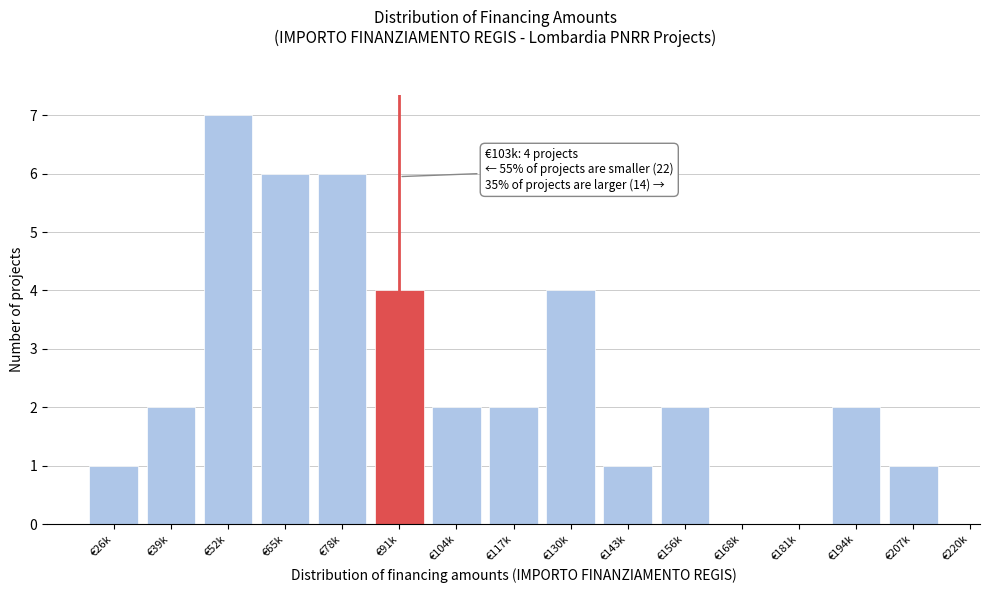

Reading left to right, what are all the values shown in this chart?

€26k=1	€39k=2	€52k=7	€65k=6	€78k=6	€91k=4	€104k=2	€117k=2	€130k=4	€143k=1	€156k=2	€168k=0	€181k=0	€194k=2	€207k=1